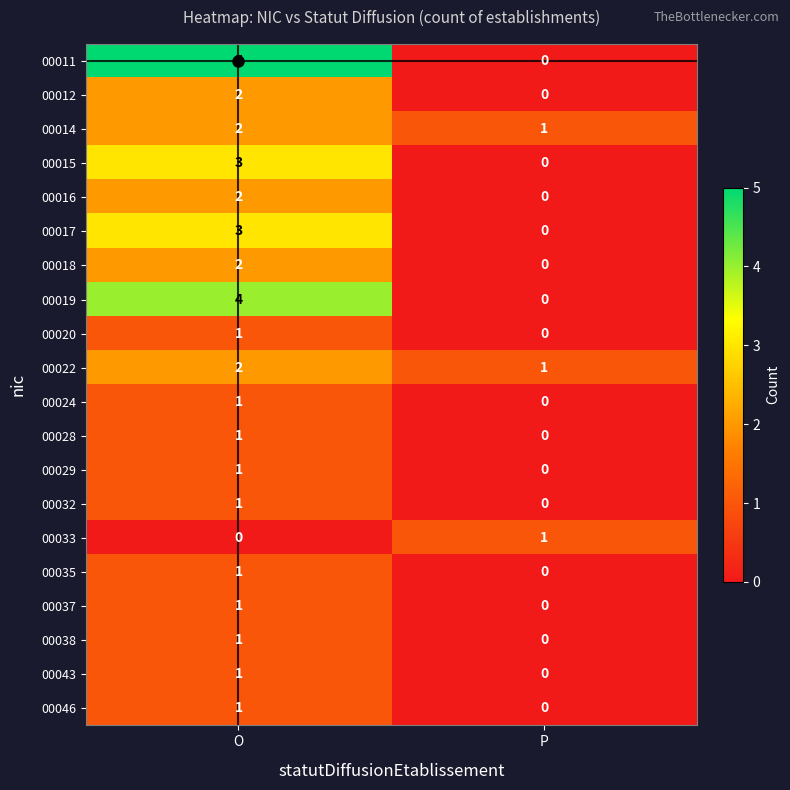

Is the value of 00032 at O greater than the value of 00016 at O?

No